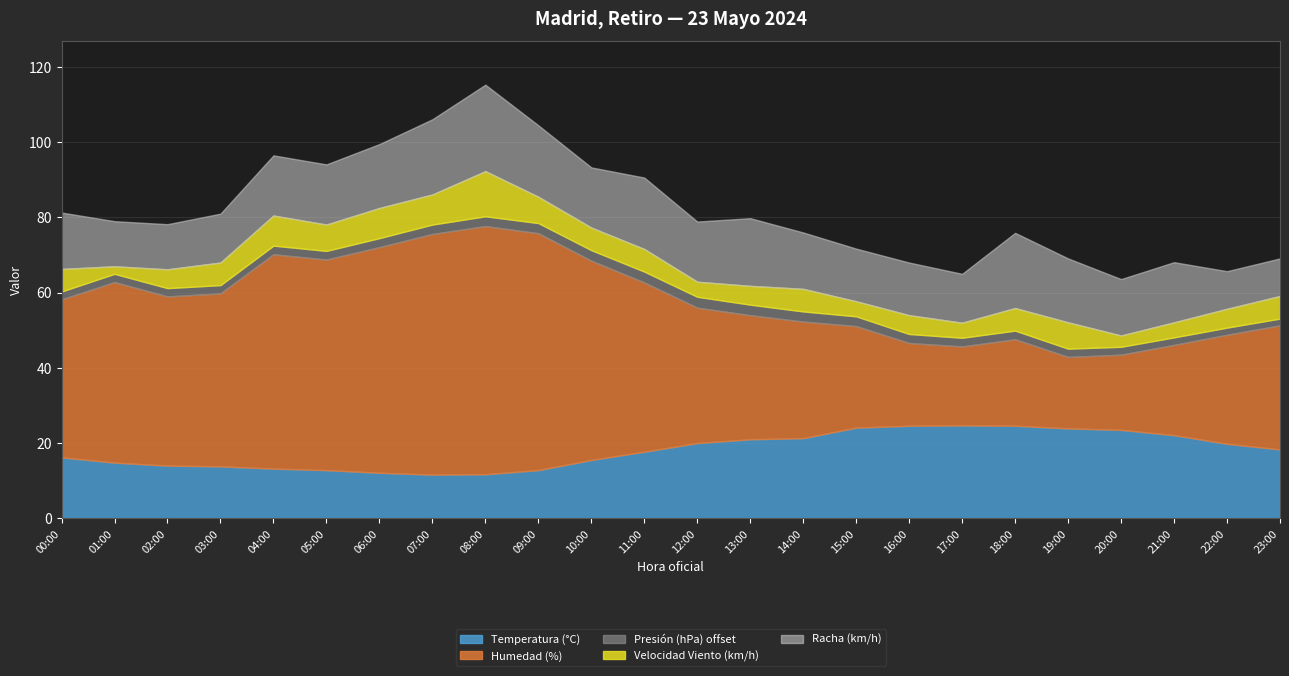

Where do Temperatura (°C) and Humedad (%) first cross each other?

15:00 and 16:00